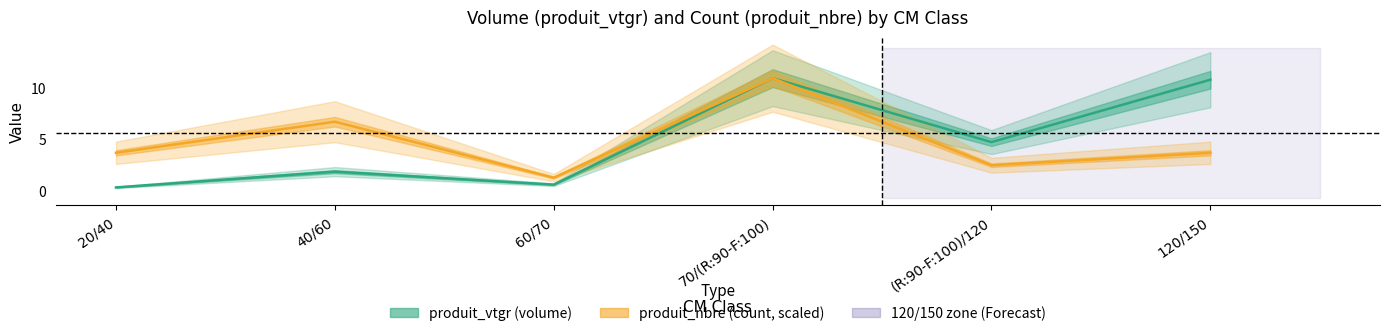

Which category has the highest value in the produit_nbre series?

70/(R:90-F:100)